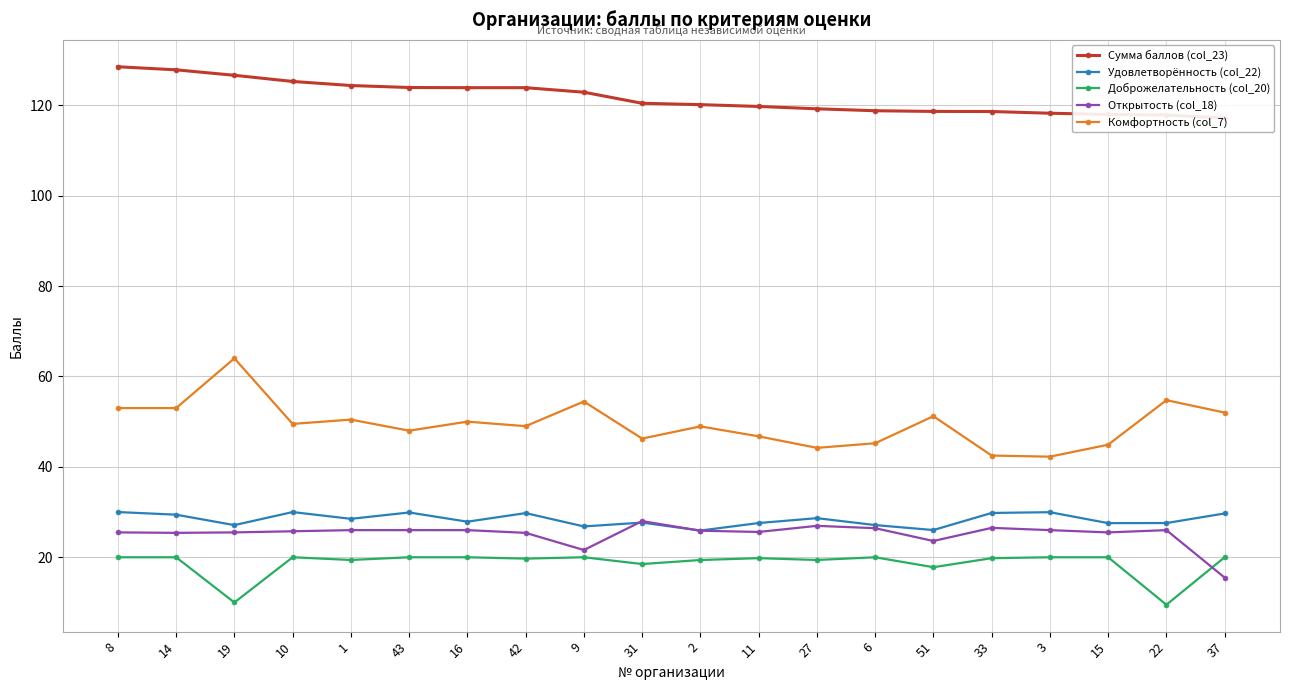

True or false: Комфортность (col_7) and Открытость (col_18) intersect in this chart.

False